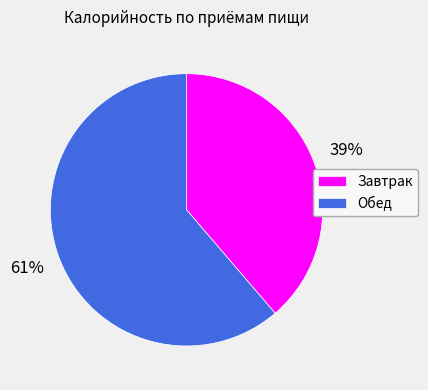

Which has a higher value, Обед or Завтрак?

Обед